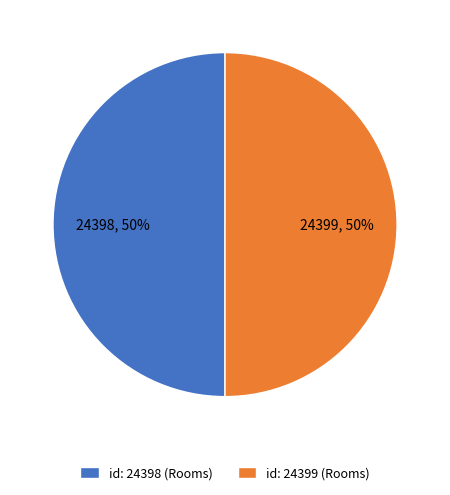

Is it true that id: 24398 (Rooms) is 50% of the pie?

True